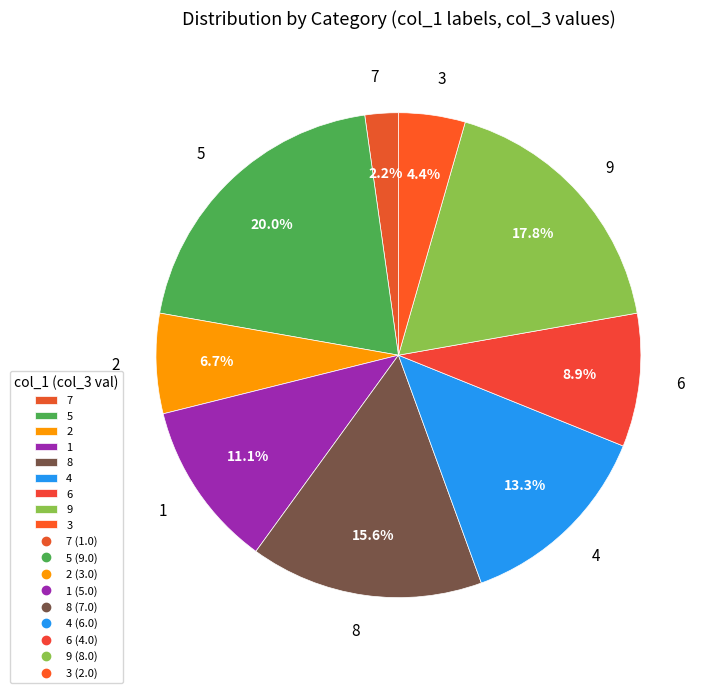

How many slices are in this pie chart?

9